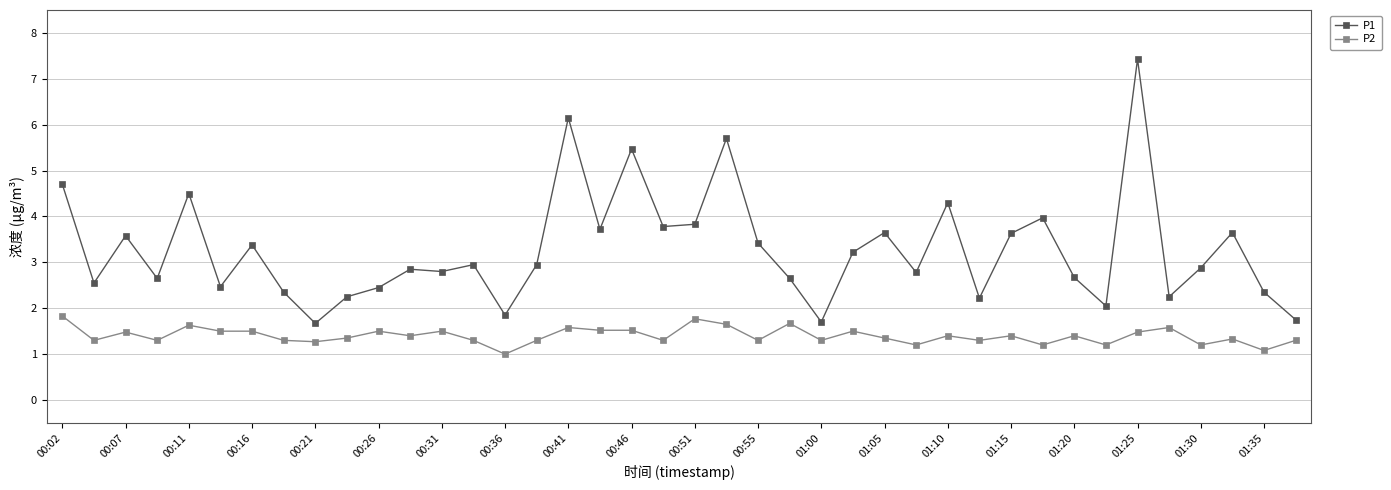

True or false: P2 and P1 cross at least once.

False